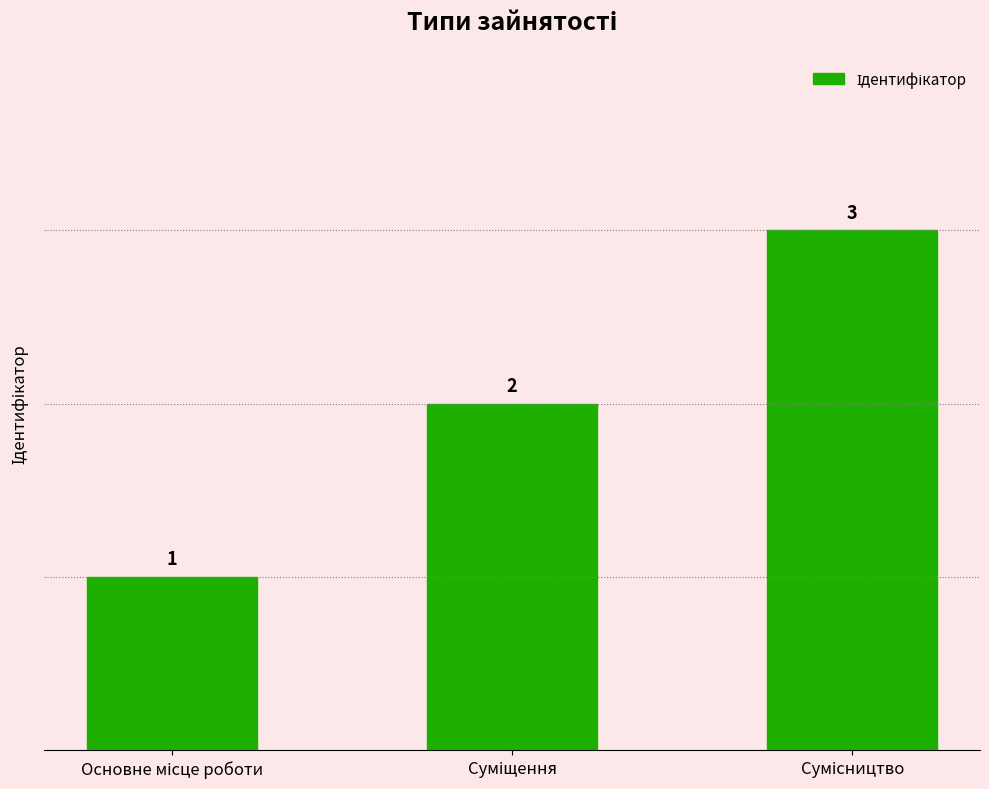

Count the values in the range 1 to 3.

3